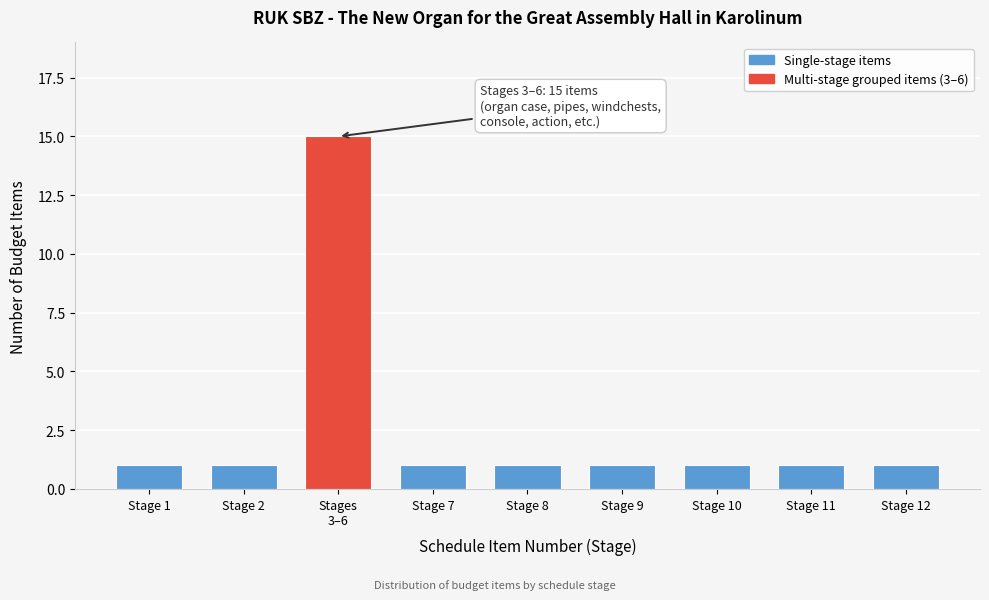

Reading left to right, what are all the values shown in this chart?

1	1	15	1	1	1	1	1	1